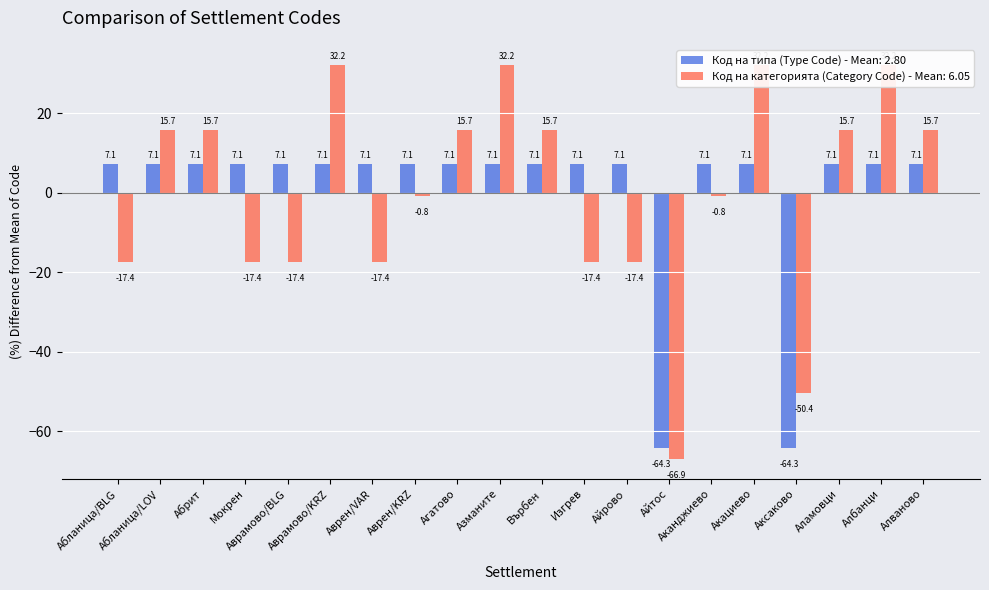

Where is Код на категорията (Category Code) nearest to the value -17?

Абланица/BLG